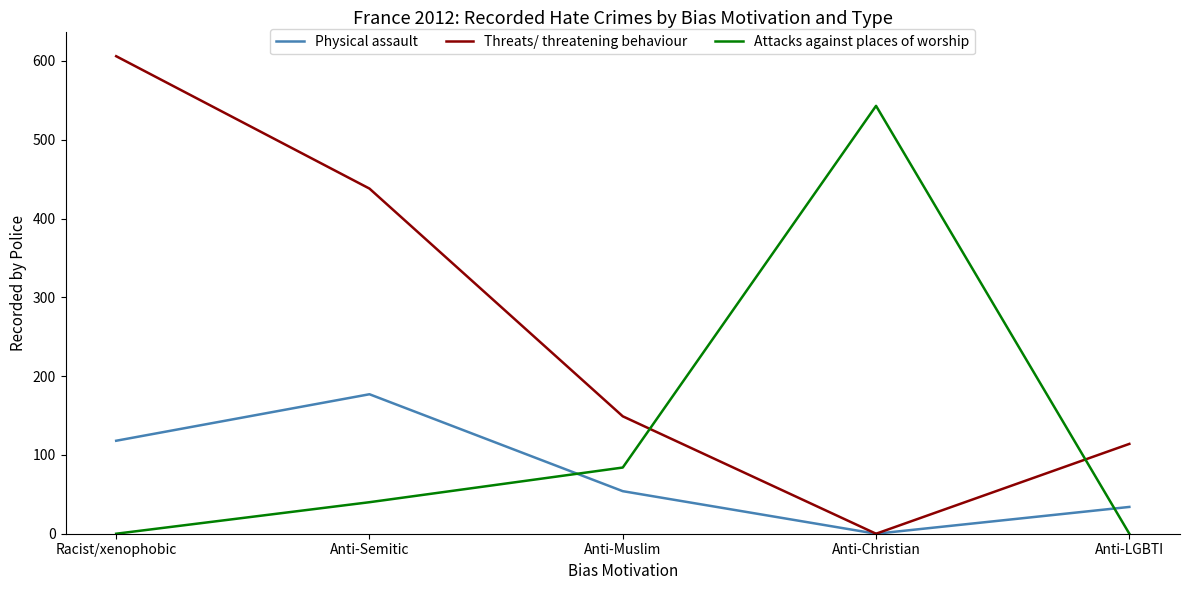

At how many categories does at least one series exceed 211?

3